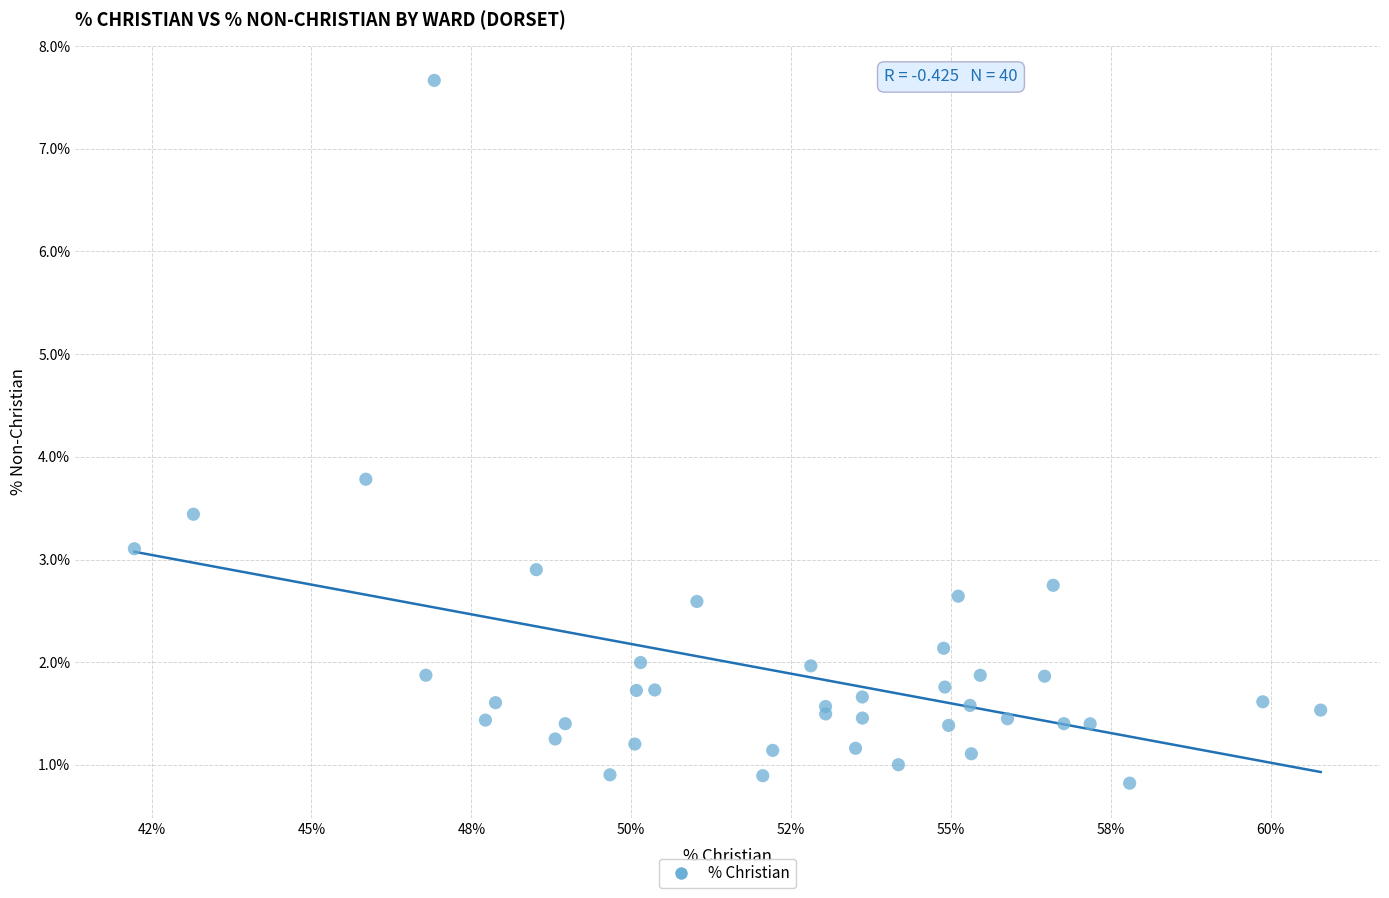

What Y value in the scatter plot is closest to 4?

3.8